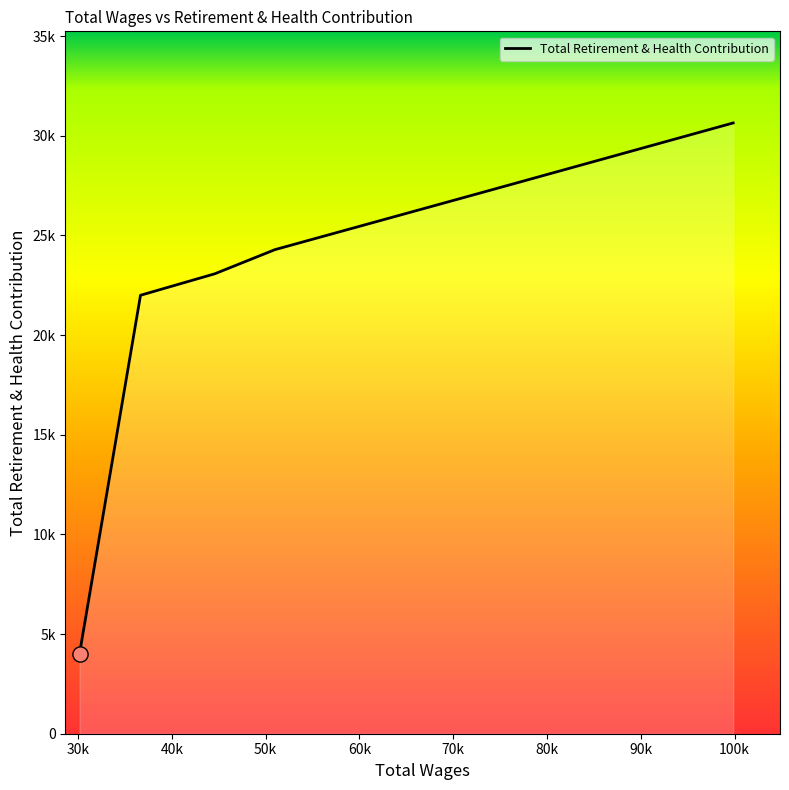

Is this an area chart (filled region under the line)?

Yes